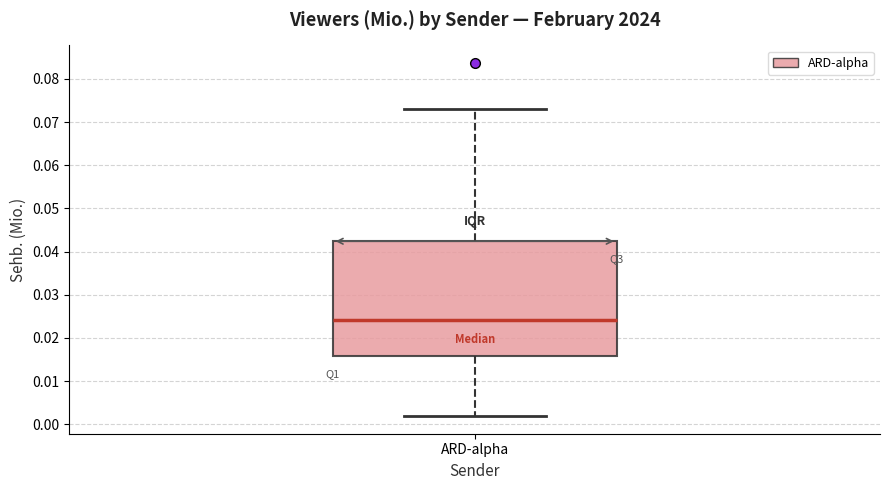

Transcribe this box plot: give where the median line is, the range the box spans, and where the two whiskers end, as read against the y-axis. The values are not printed on the chart, so give them approximately, as read against the axis.

median 0.024, box 0.016 to 0.042, whiskers 0.002 to 0.073